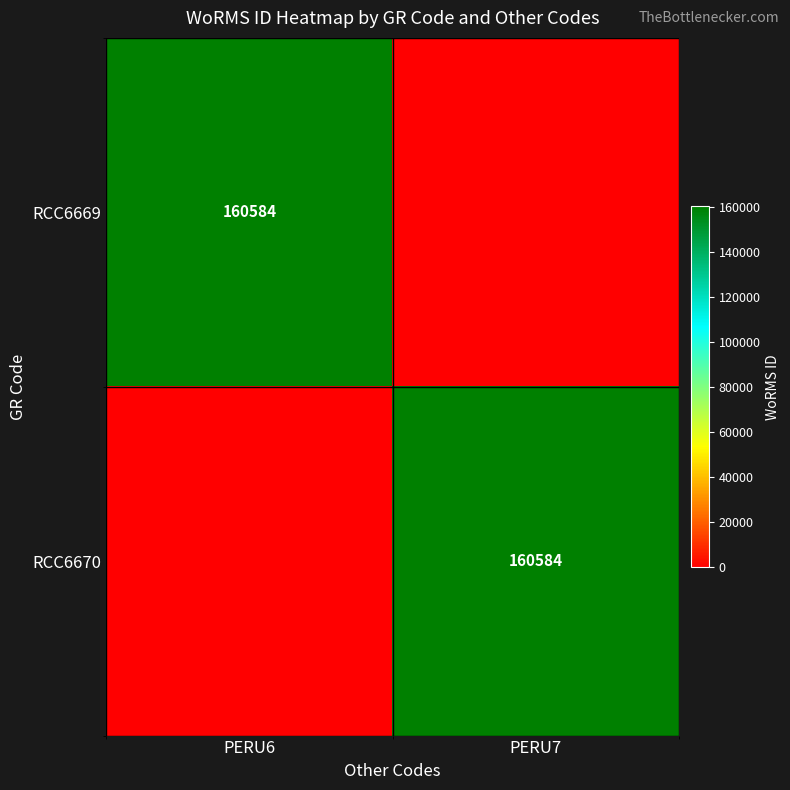

At how many categories does at least one series exceed 94301?

2